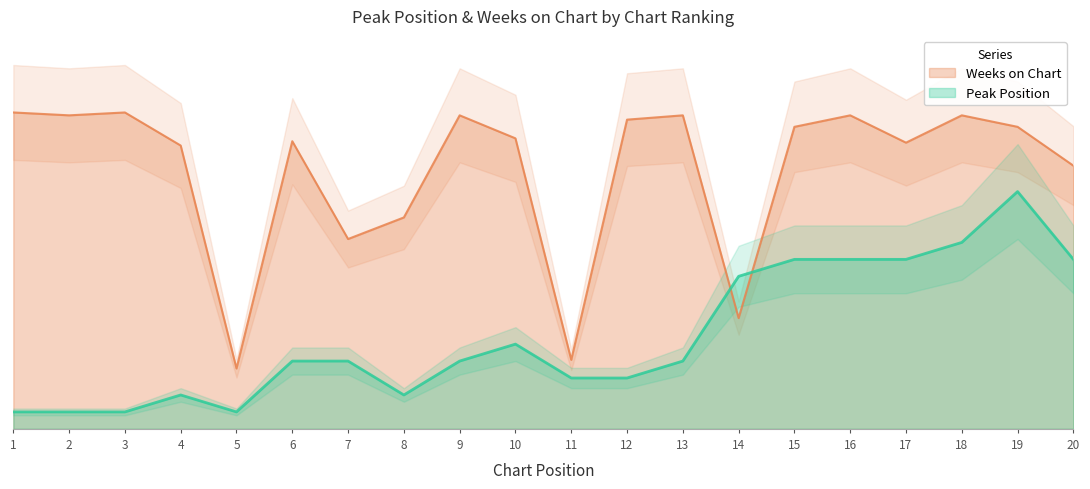

What are all the series names shown in the legend?

Peak Position, Weeks on Chart